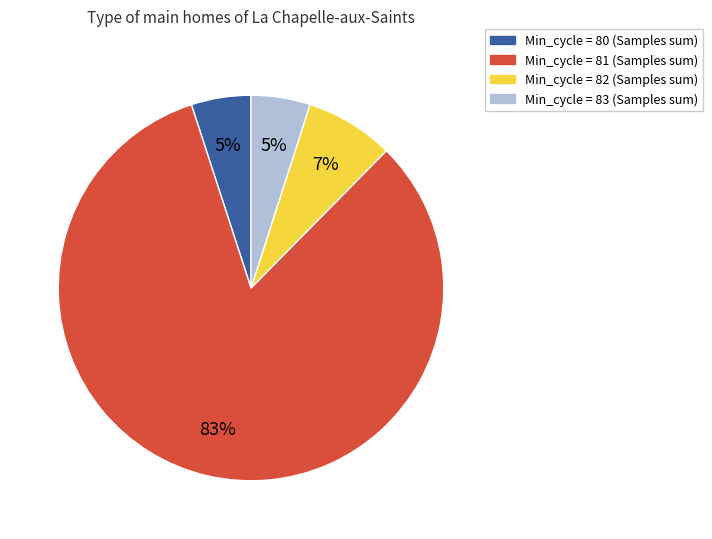

To the nearest percent, what is the difference between the largest and smallest slice percentages?

78%